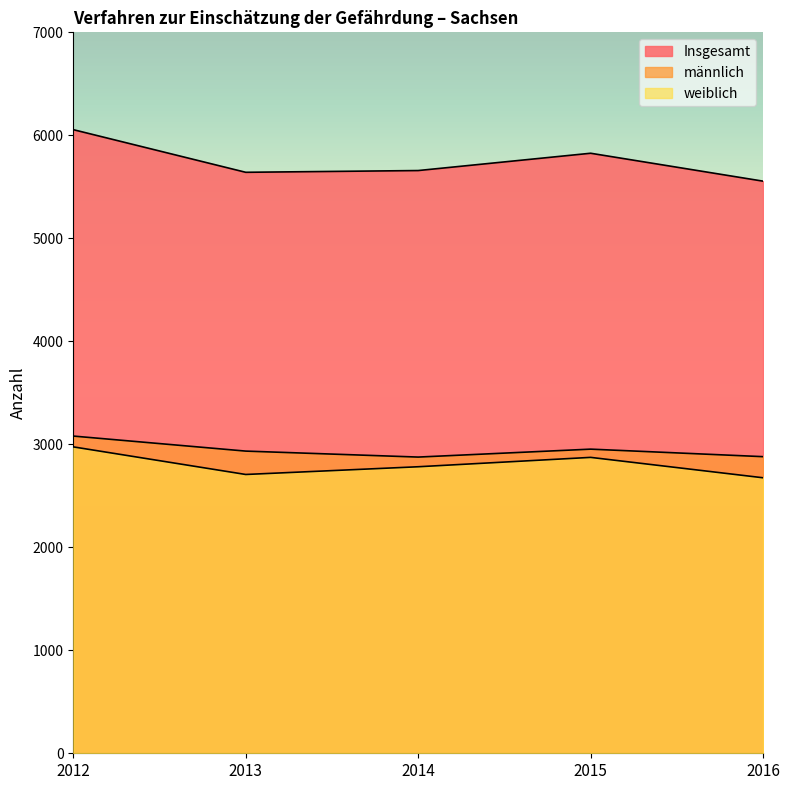

What is the difference between the maximum and minimum values in the weiblich series?

300